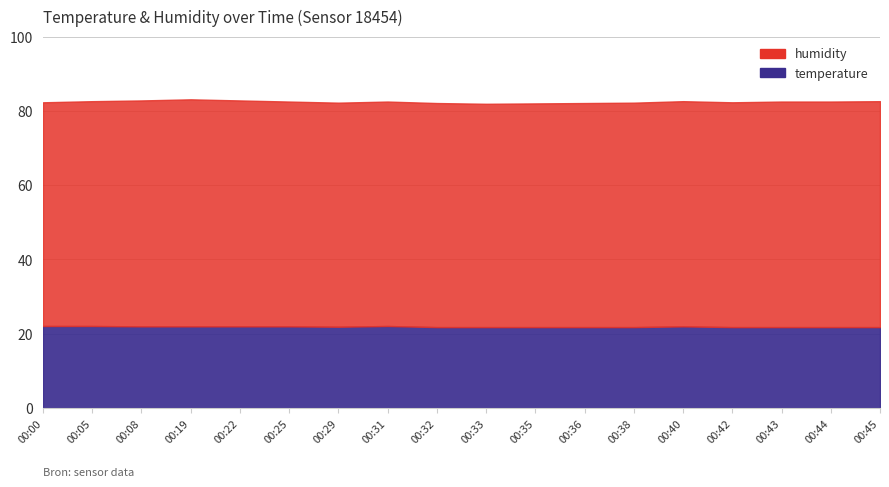

The temperature series shows 13.2 at 00:08. True or false?

False